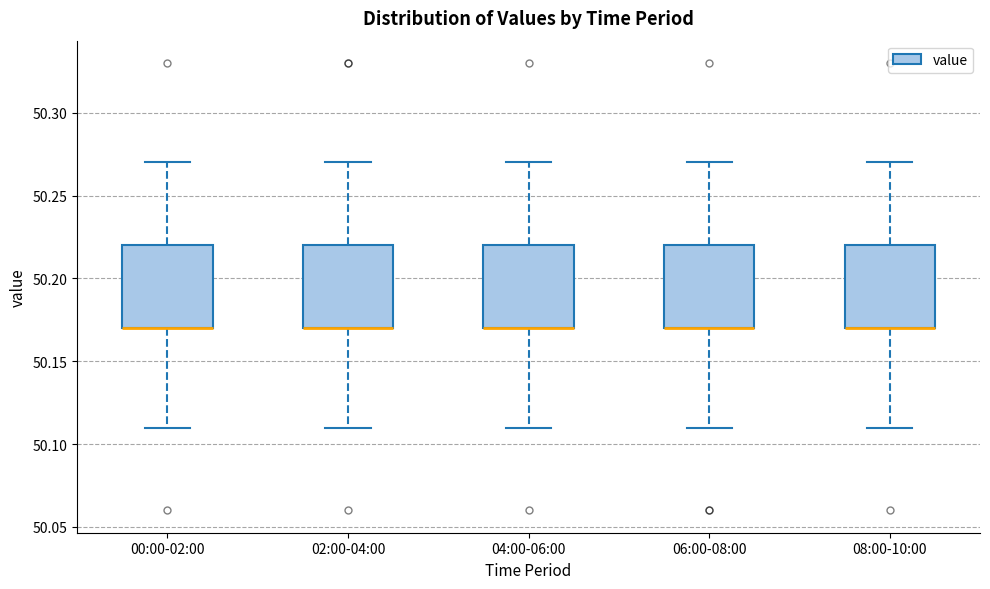

Where is the lower edge of the box for 06:00-08:00 on the y-axis? The values are not printed on the chart, so give them approximately, as read against the axis.

50.17